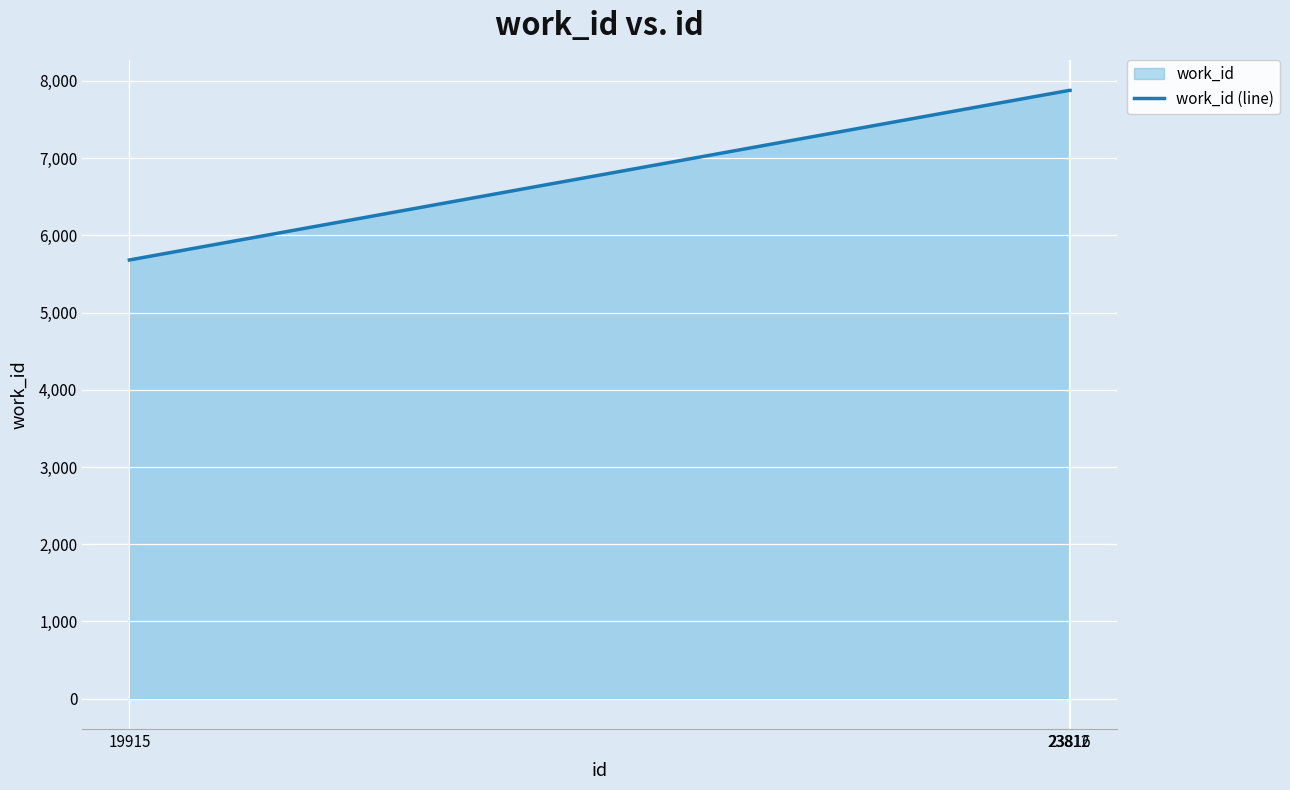

Reading right to left, extract all data points from this chart.

7877	7877	5681